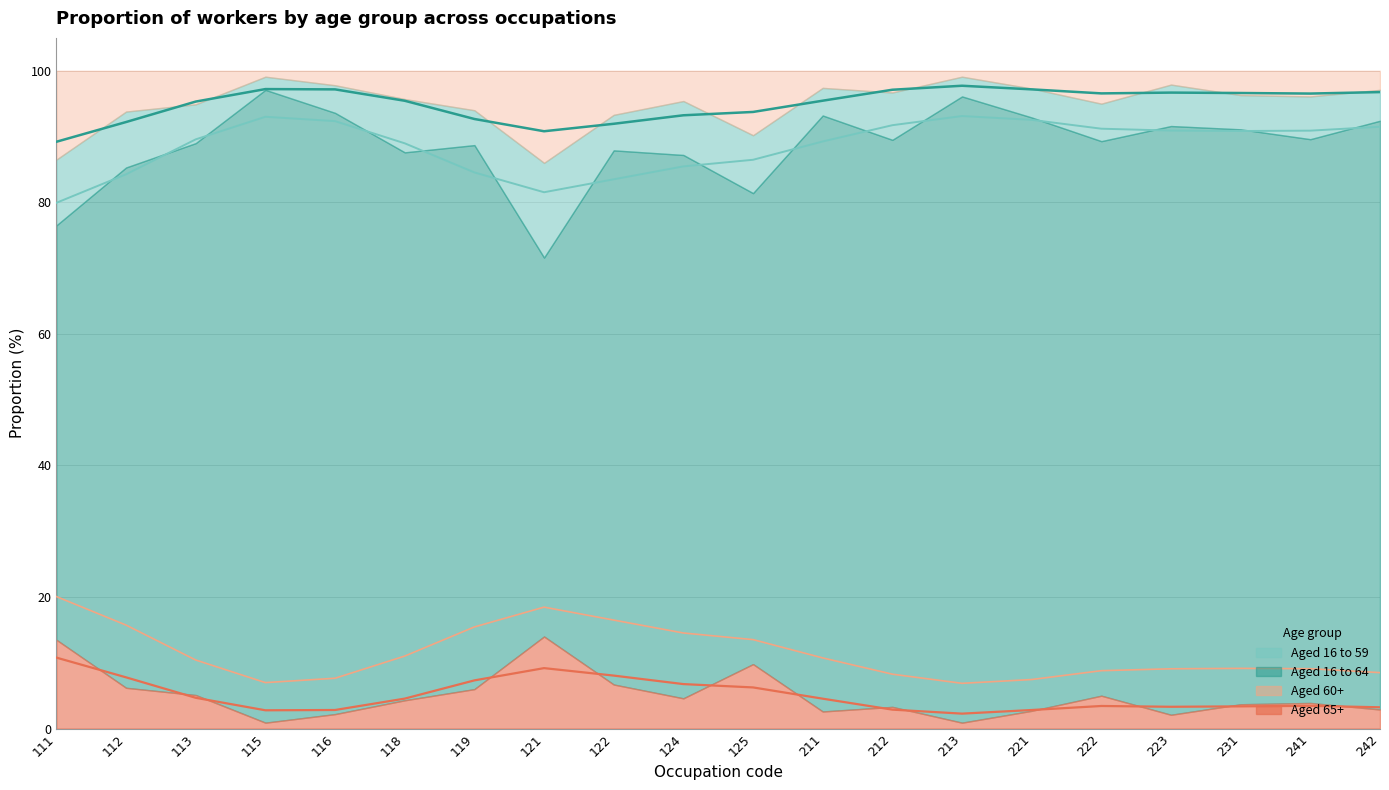

True or false: Aged 60+ (16-59 boundary) has a value of 15.2 at 231.

False